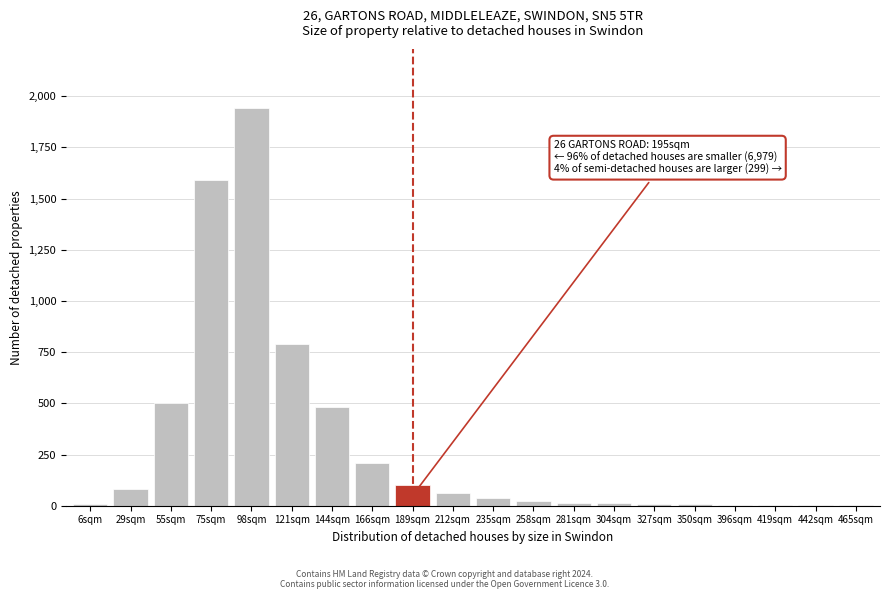

At which category does the chart reach its peak across all series?

98sqm